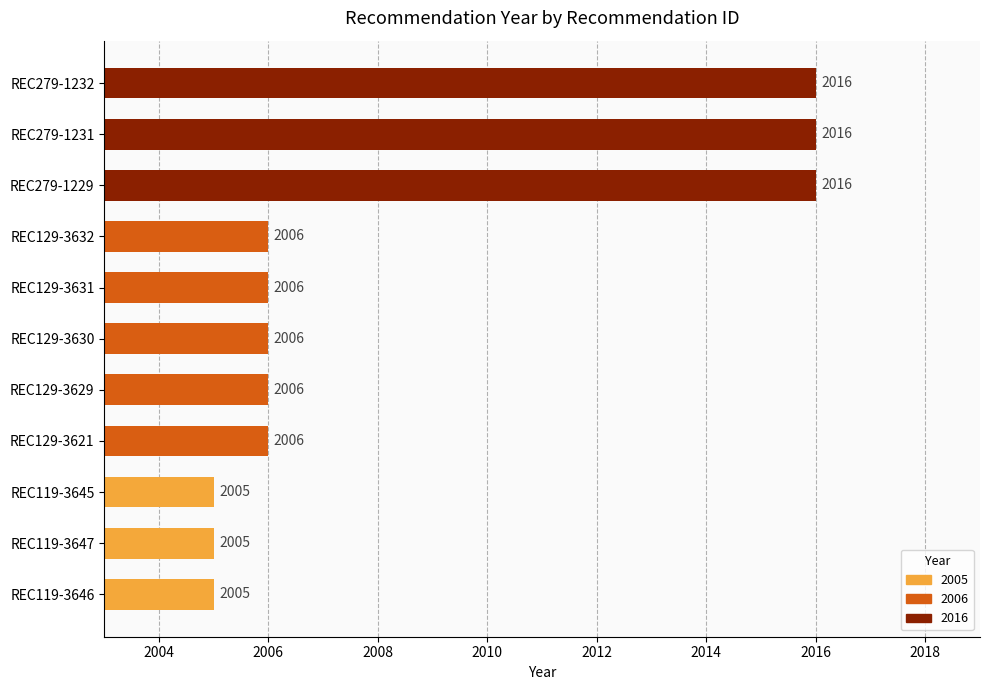

What is the change in value from REC279-1229 to REC119-3647?

-11